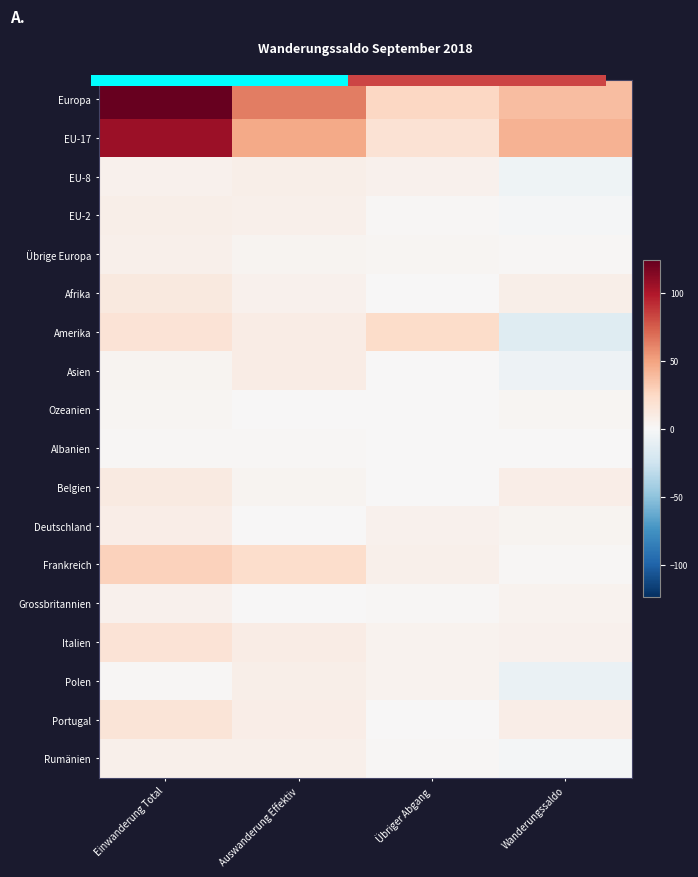

At which category does the chart reach its minimum across all series?

Wanderungssaldo